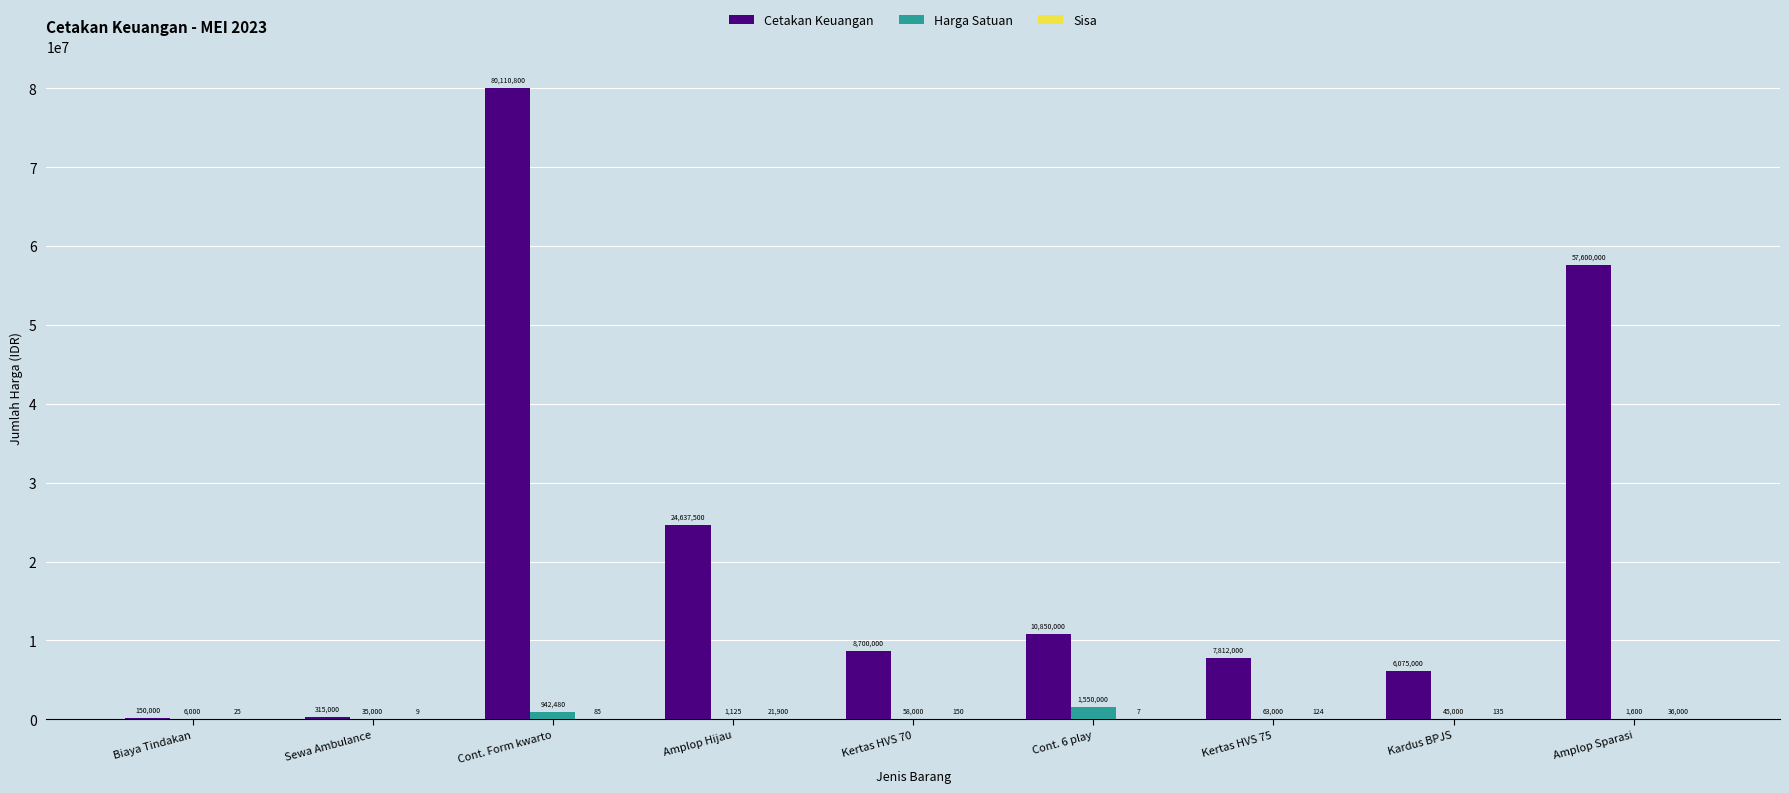

What is the maximum value shown in the chart?

80110800